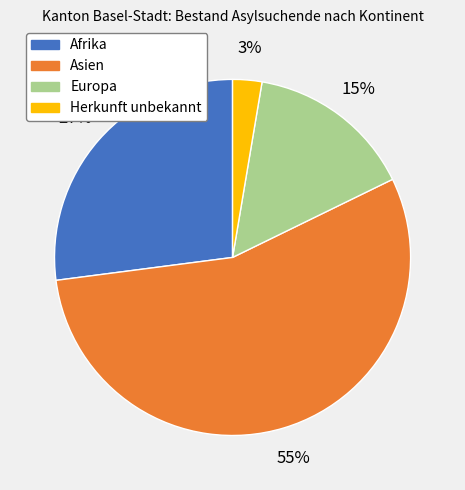

Is there any slice that represents more than half of the pie?

Yes